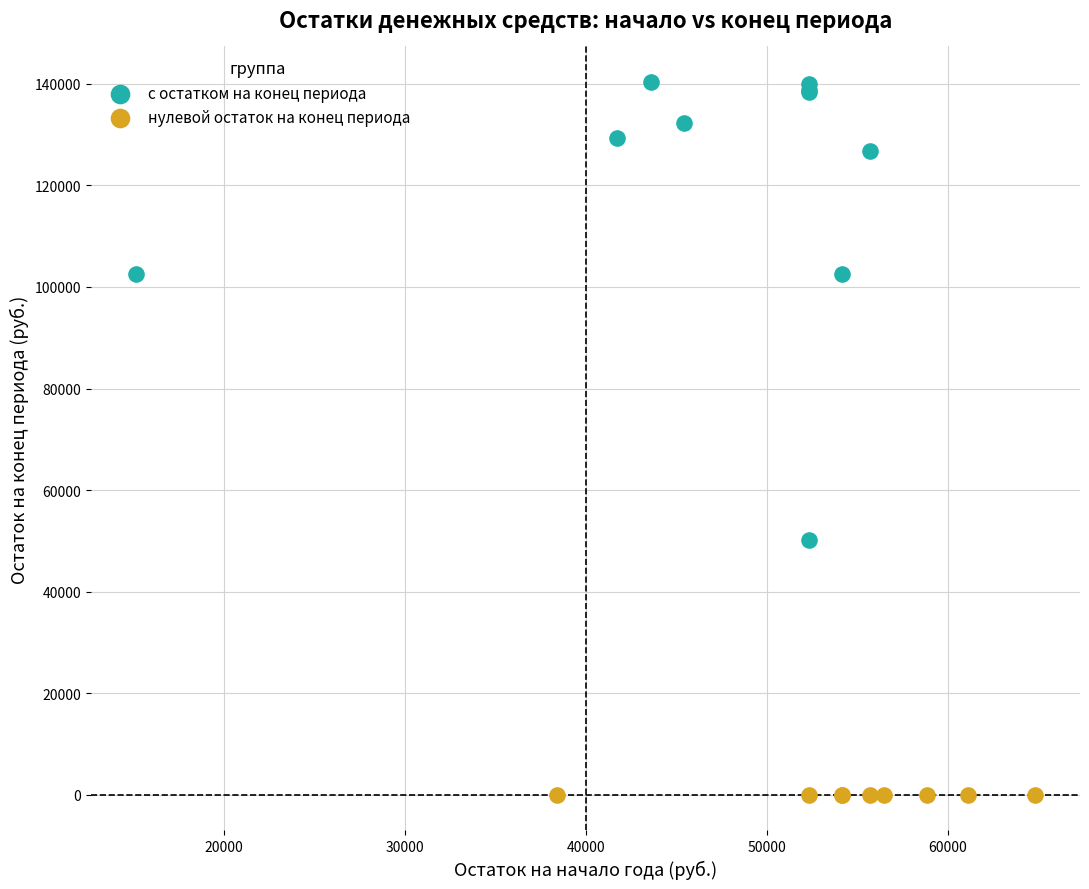

What are all the series names shown in the legend?

с остатком на конец периода, нулевой остаток на конец периода